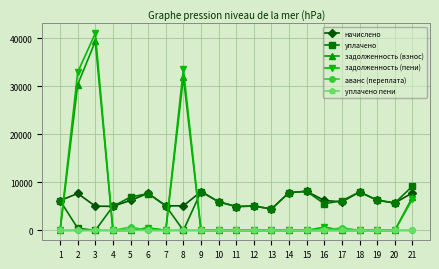

True or false: уплачено has a value of 5017.7 at 4.

True